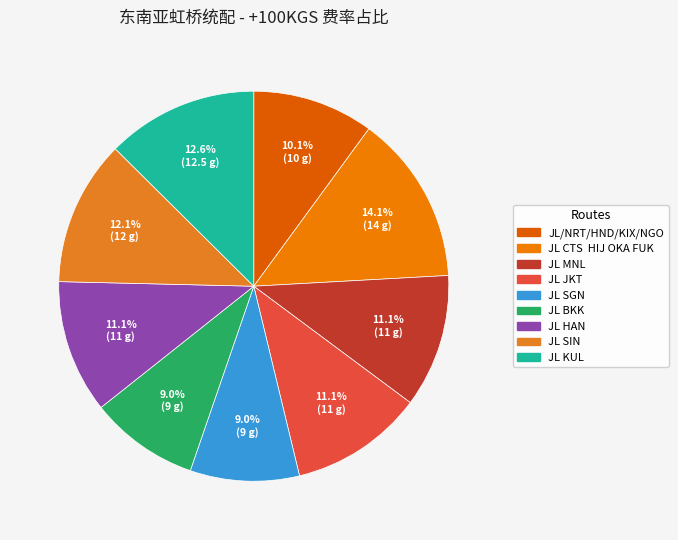

Approximately how many times larger is the value at JL JKT compared to JL HAN?

1.0